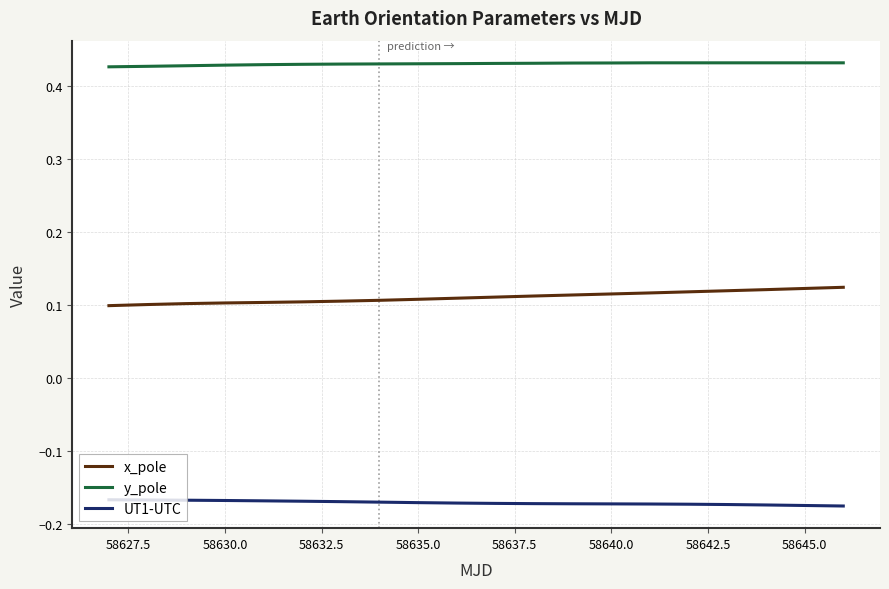

True or false: y_pole and UT1-UTC intersect in this chart.

False